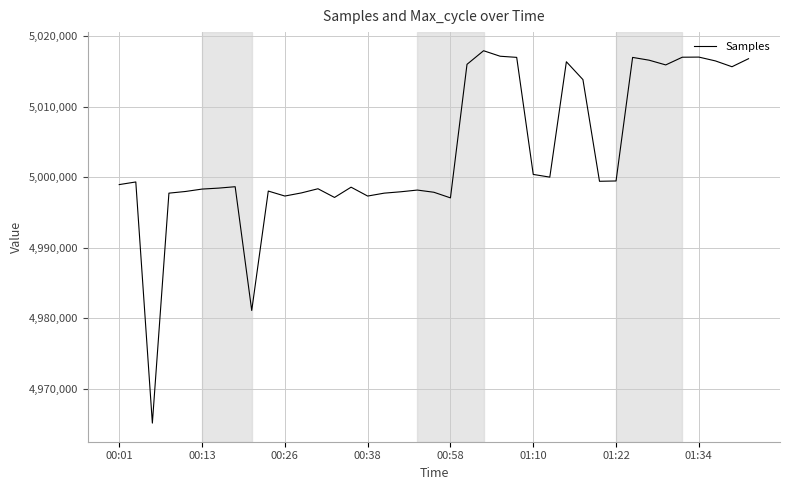

What is the maximum value shown in the chart?

5017920